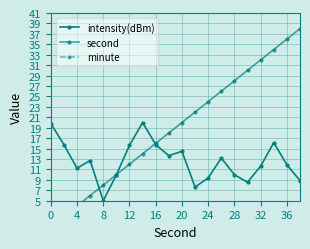

What is the value of the second point at the 18th from the left?

34.0